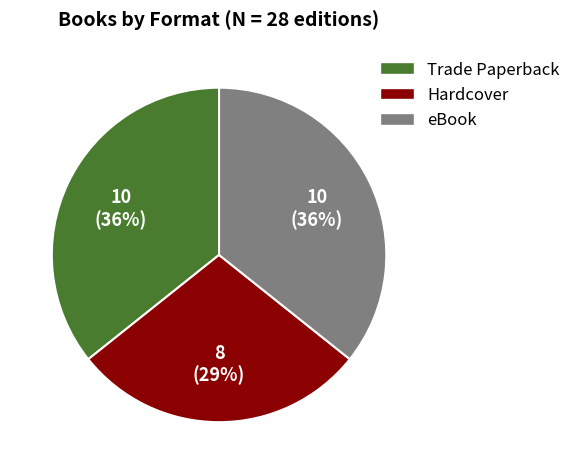

To the nearest percent, what is the average slice percentage?

33%